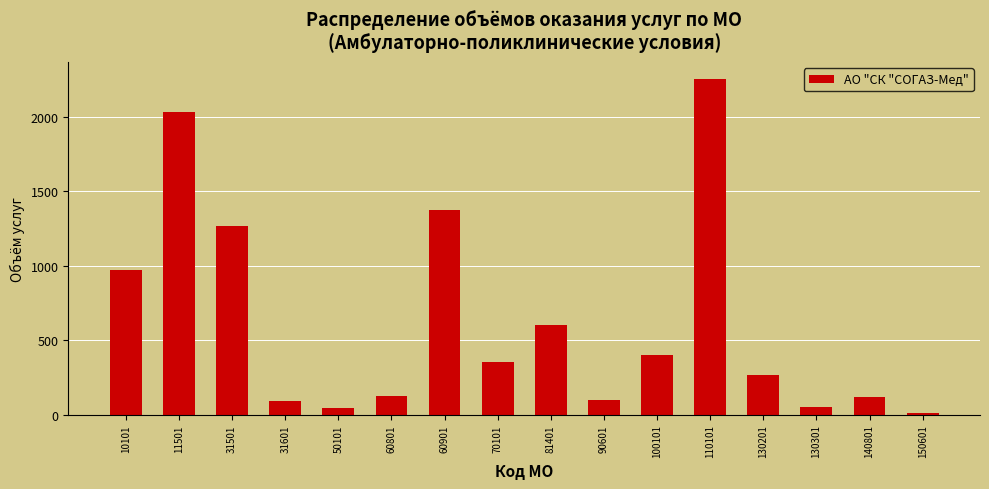

The value at 81401 is 605. True or false?

True